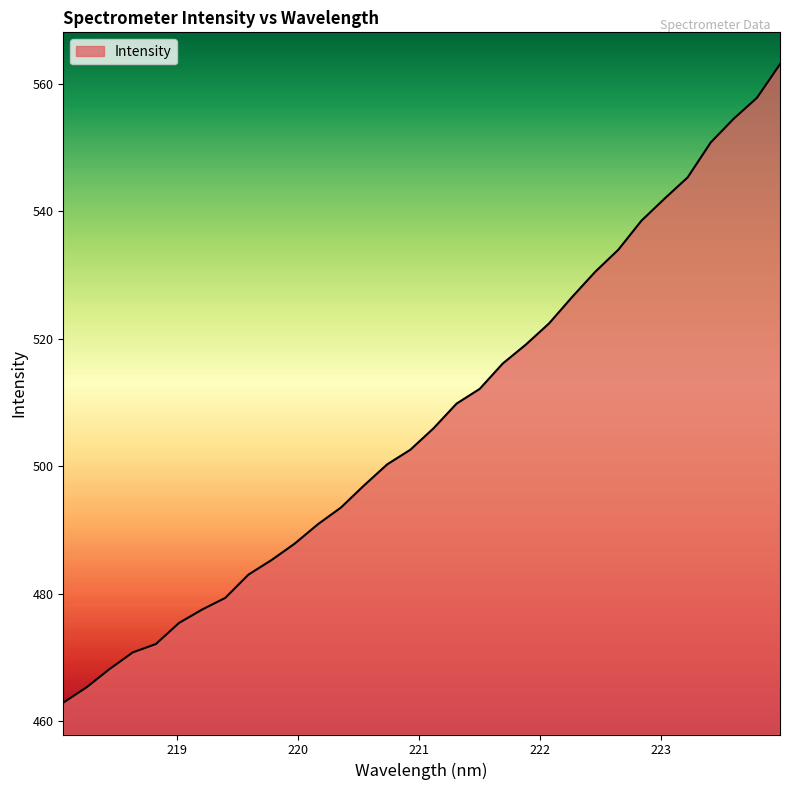

What is the smallest value displayed?

462.9